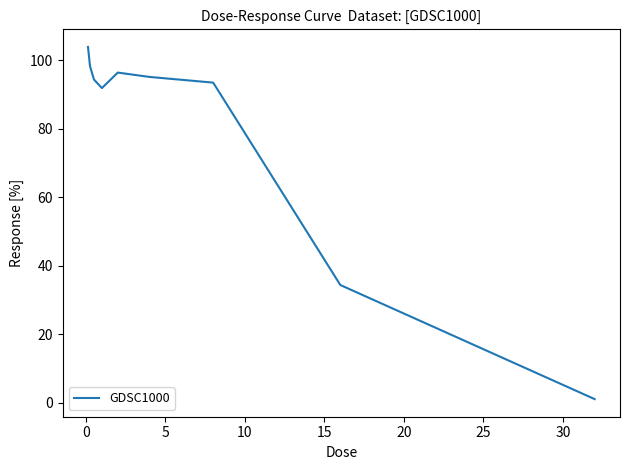

What is the maximum value shown in the chart?

103.9